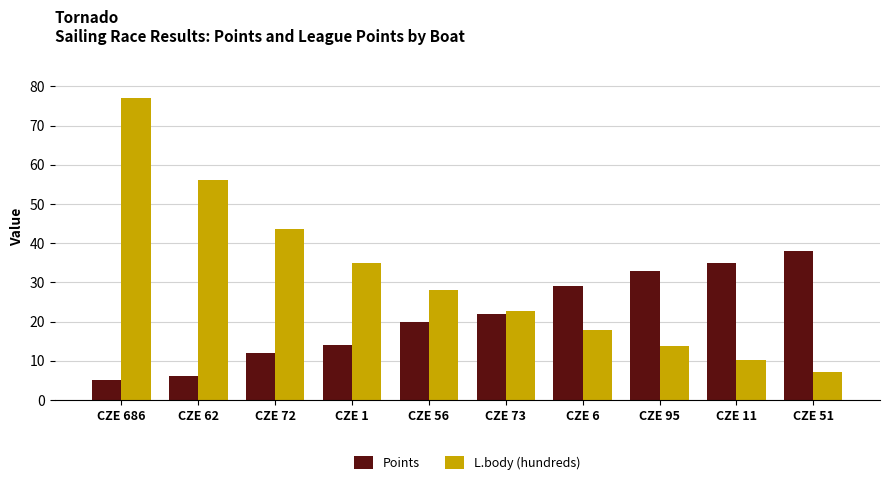

What value does the Points series have at CZE 73?

22.0